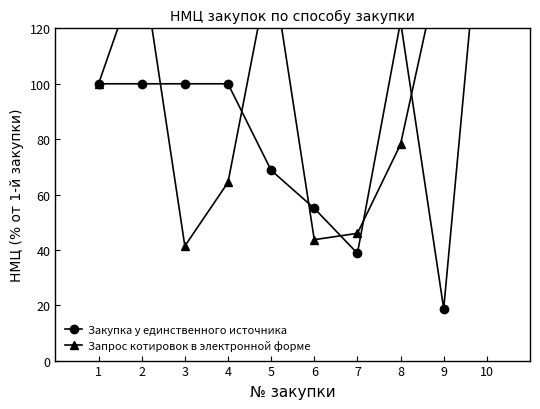

Where is the first local minimum for Запрос котировок в электронной форме?

3